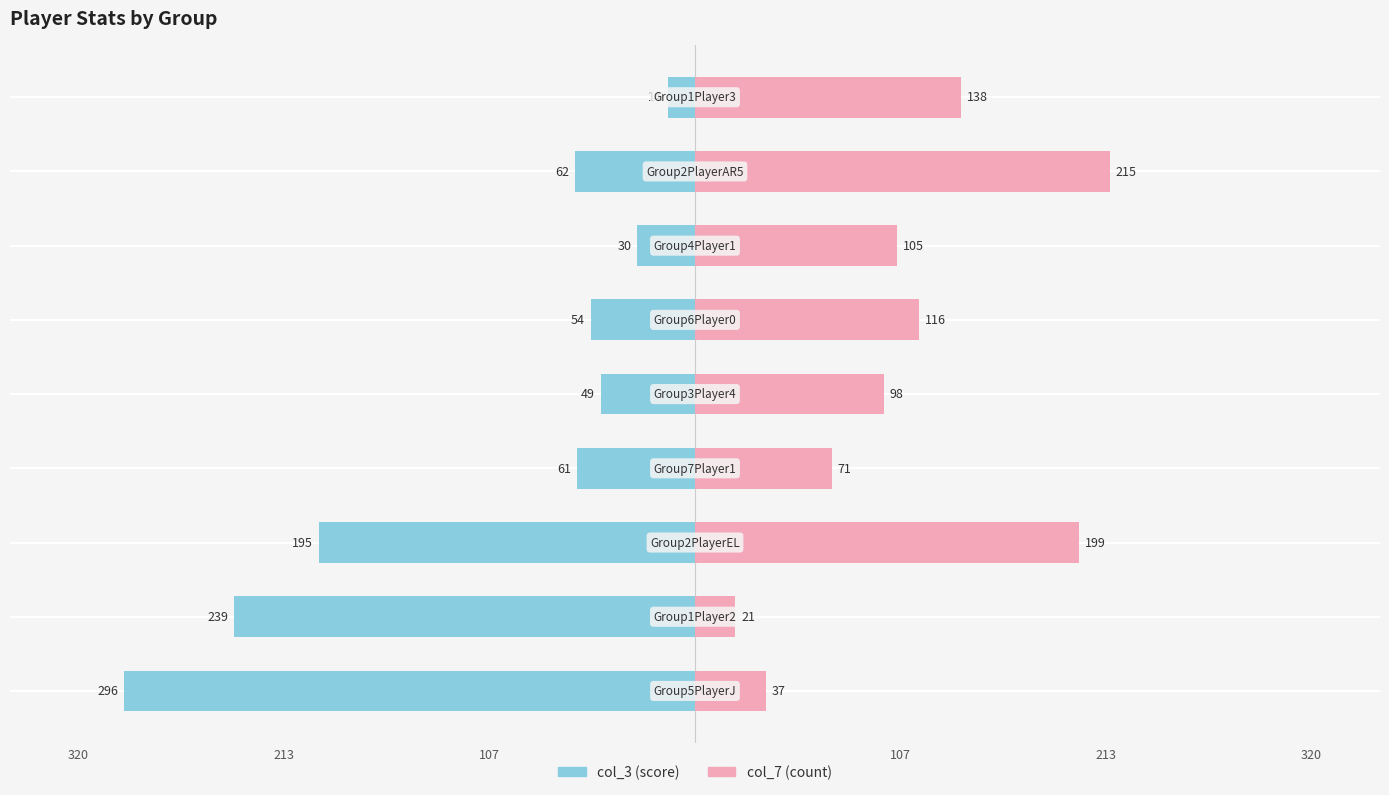

What is the average value of the col_7 series?

111